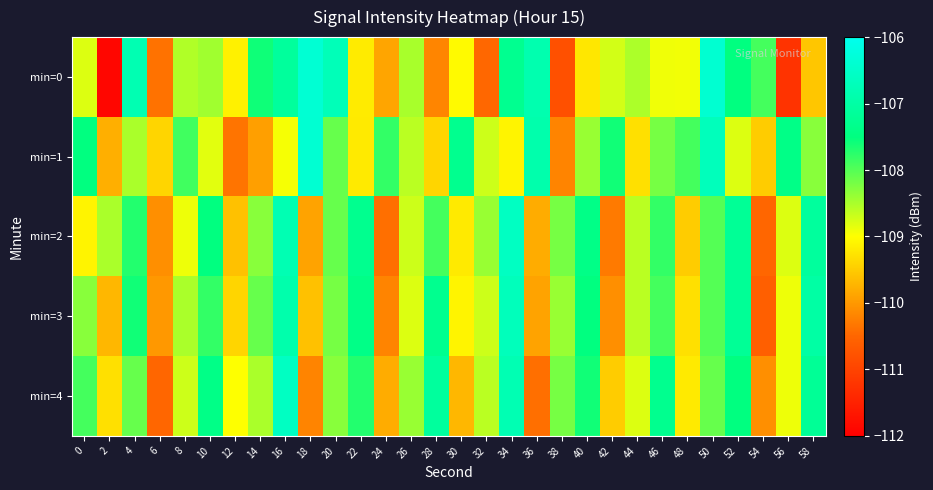

Which series has the largest total across all categories?

min=1